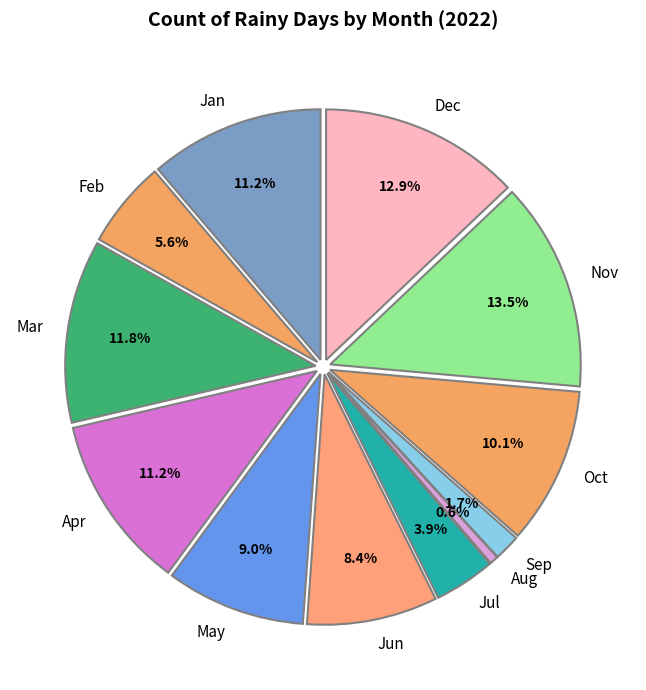

True or false: Jan accounts for 11% of the total.

True